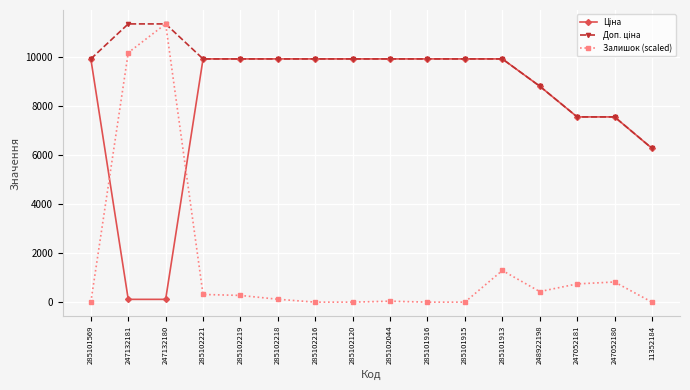

At which category is the sum across all series the highest?

247132180